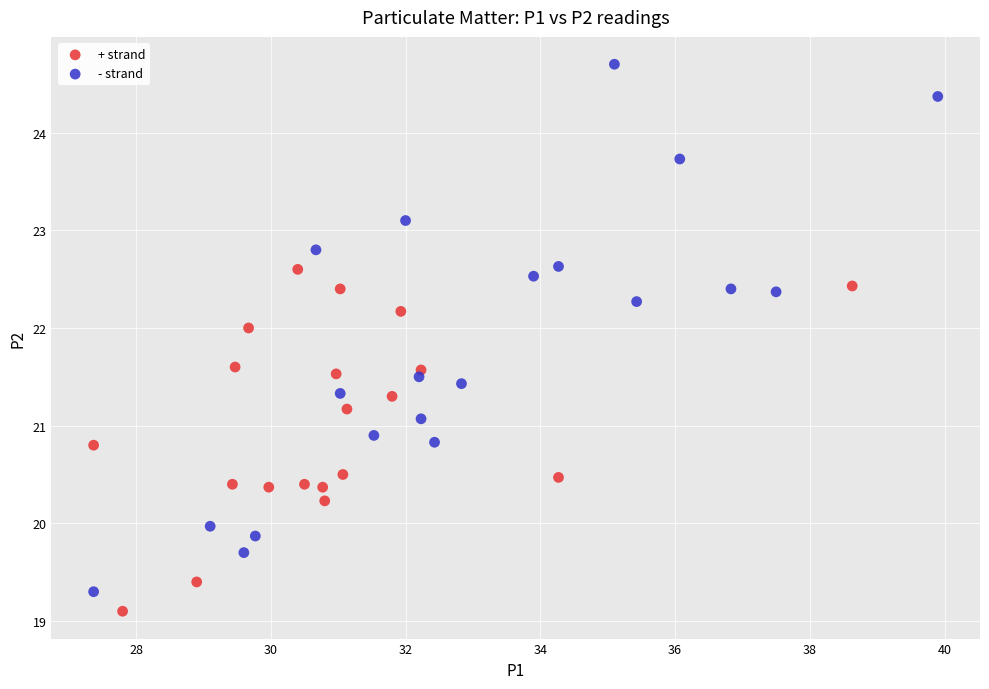

Which series reaches the maximum Y coordinate?

- strand